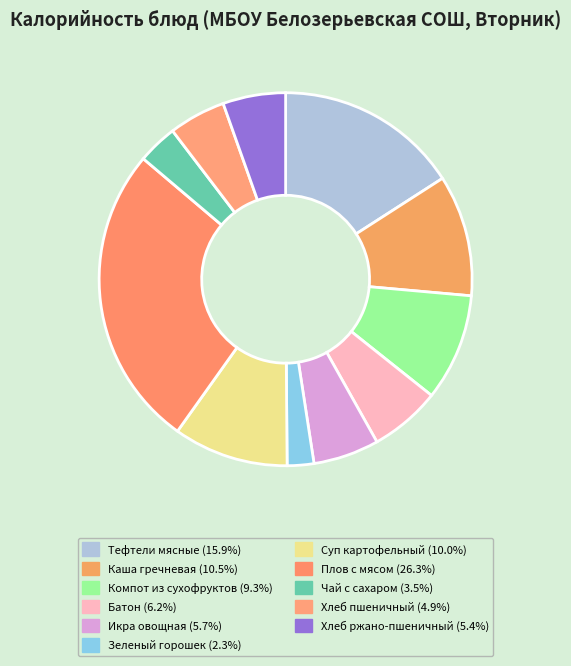

To the nearest percent, what is the average slice percentage?

9%